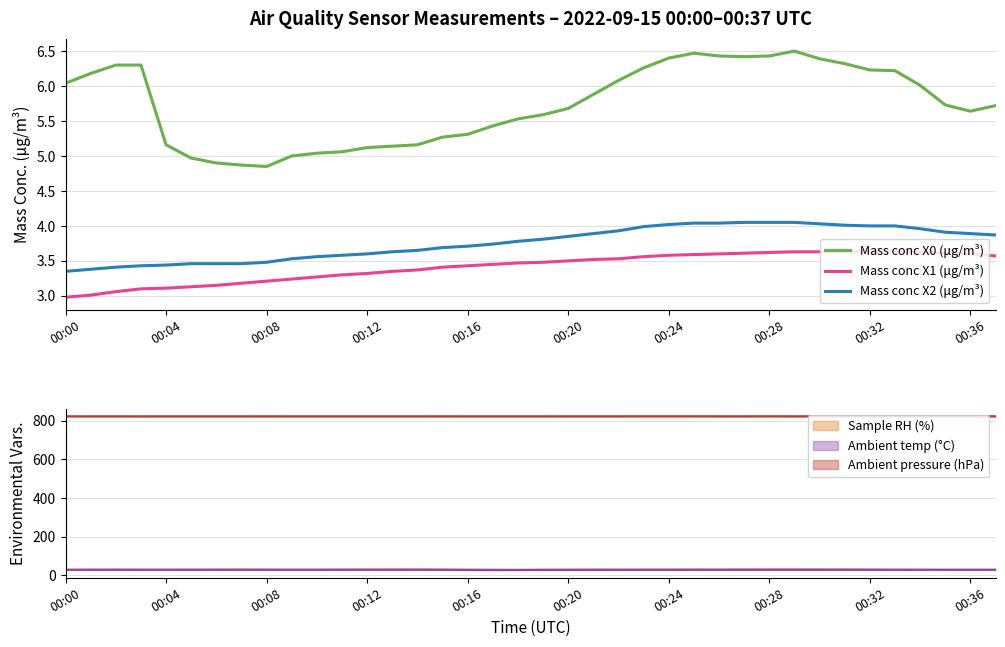

True or false: Mass conc X2 (μg/m³) and Mass conc X0 (μg/m³) cross at least once.

False